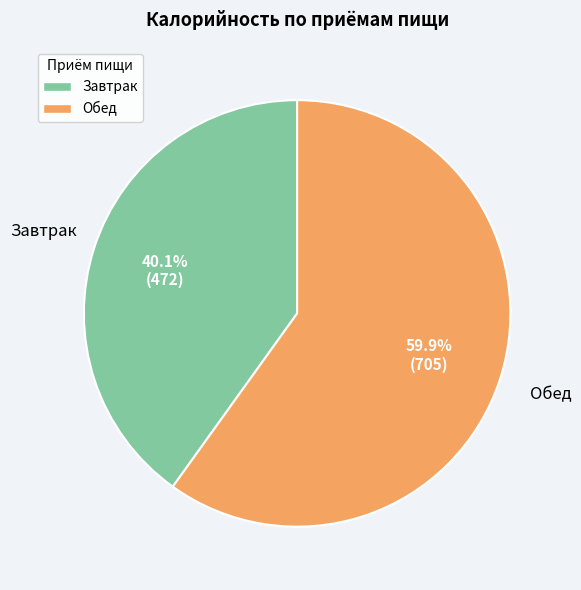

To the nearest percent, what is the difference between the Завтрак and Обед slice percentages?

20%